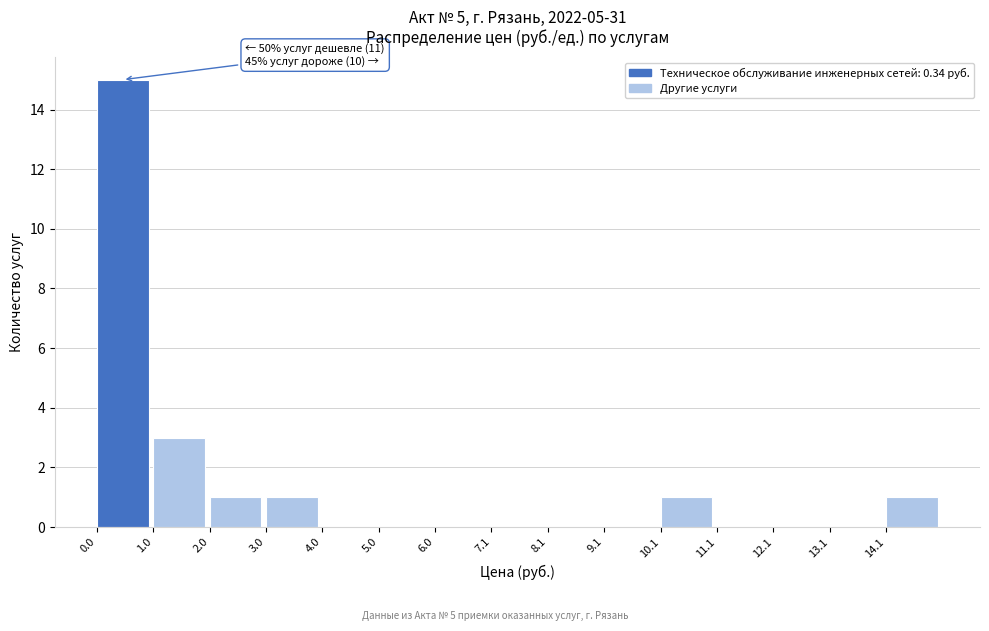

Which range on the x-axis has the tallest bar?

0.0 to 1.0